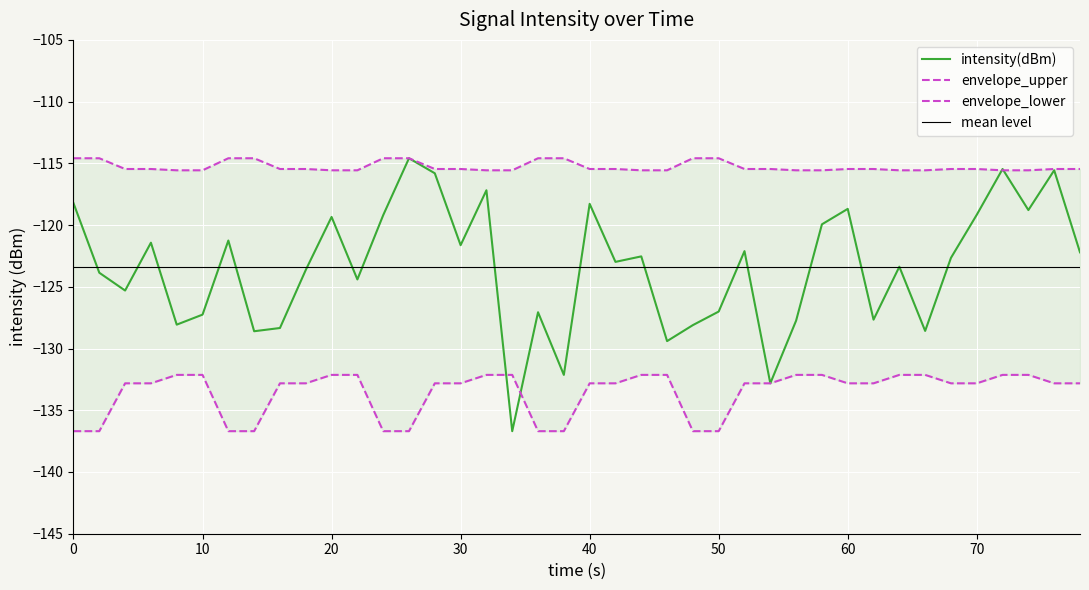

The intensity(dBm) series shows -31.1 at 40. True or false?

False